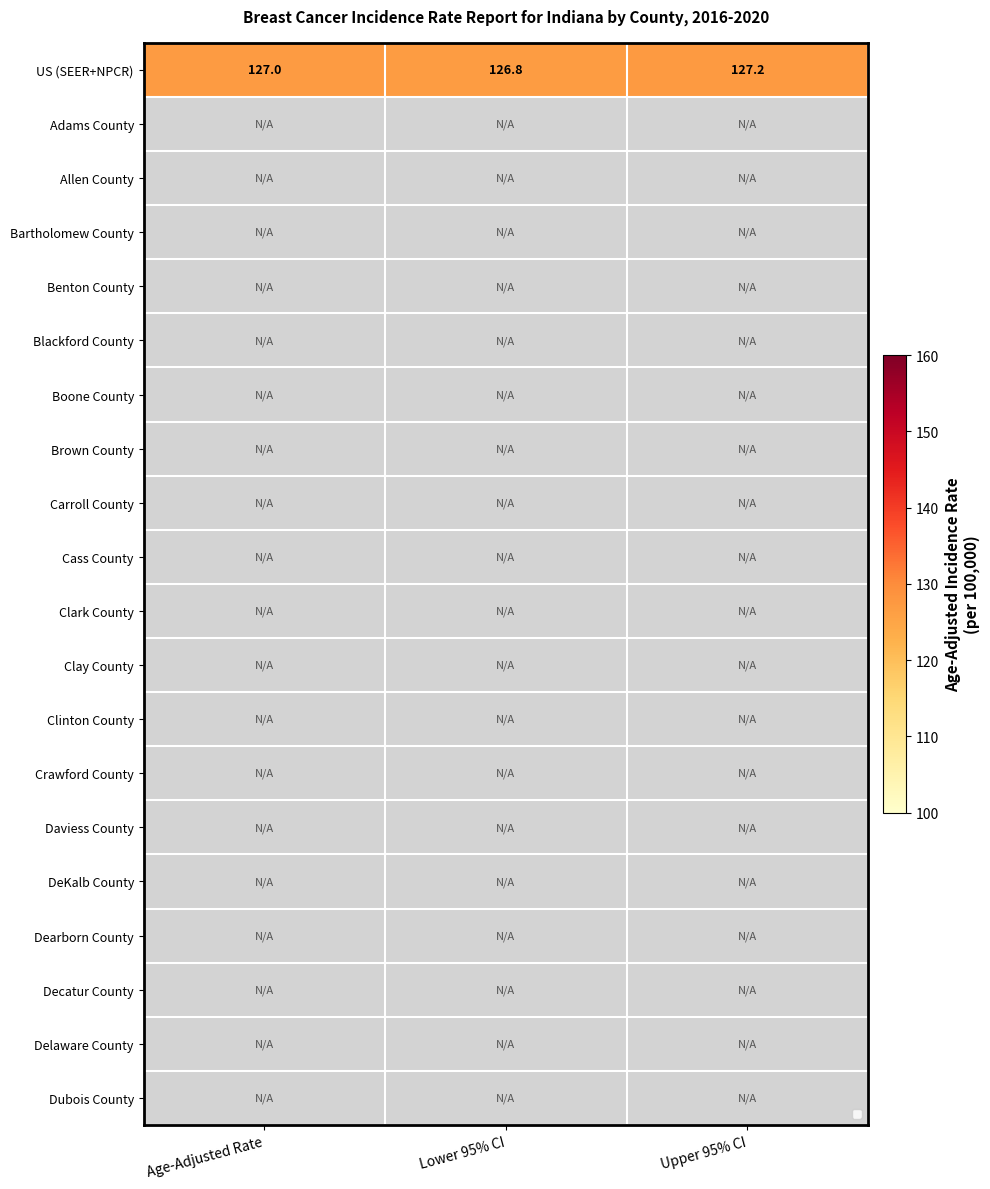

List the series in order of their peak value, highest first.

US (SEER+NPCR), Adams County, Allen County, Bartholomew County, Benton County, Blackford County, Boone County, Brown County, Carroll County, Cass County, Clark County, Clay County, Clinton County, Crawford County, Daviess County, DeKalb County, Dearborn County, Decatur County, Delaware County, Dubois County